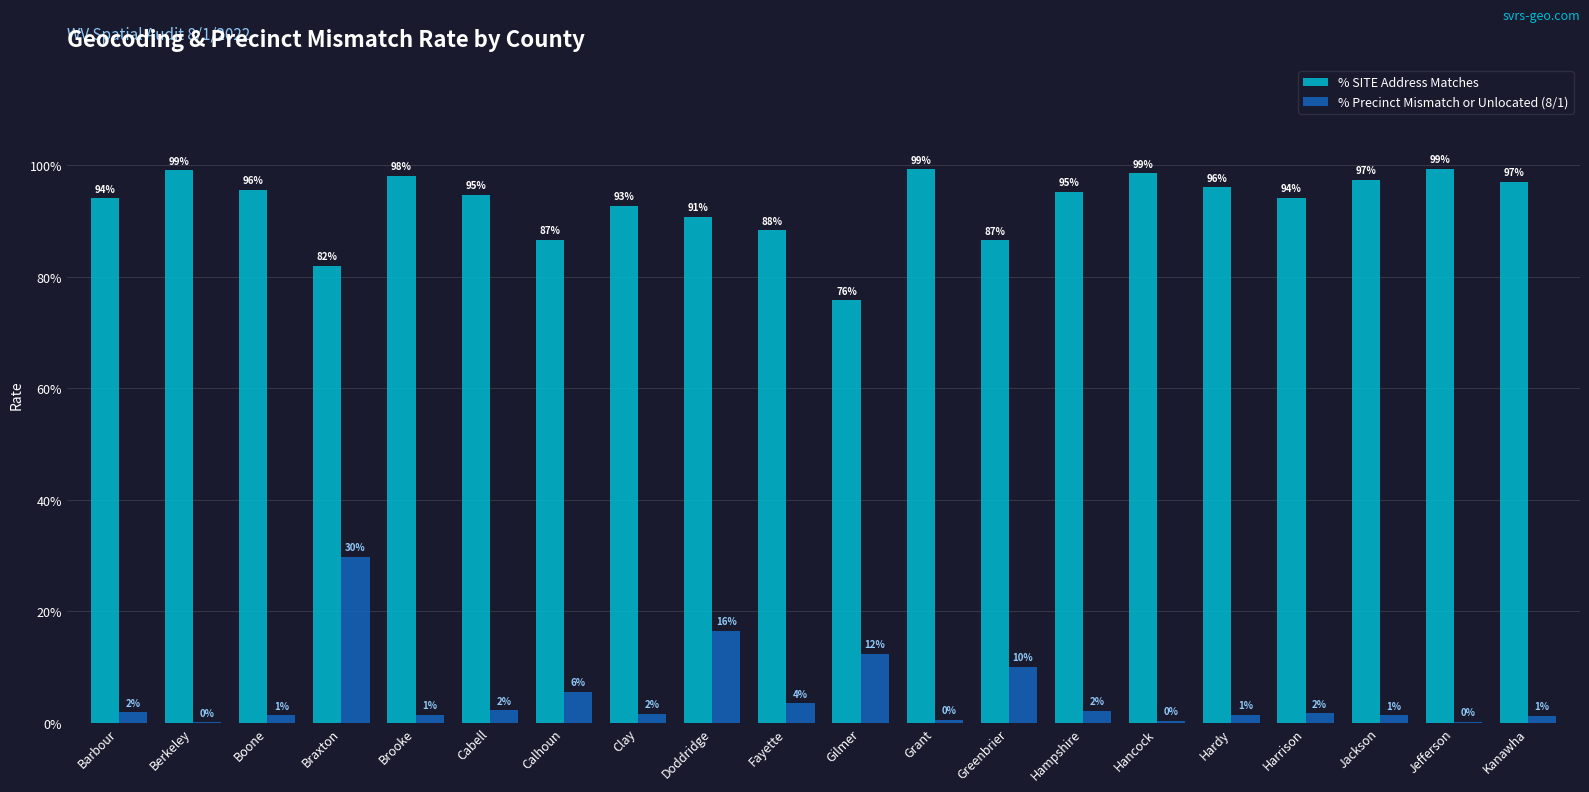

At which category is the sum across all series the highest?

Braxton